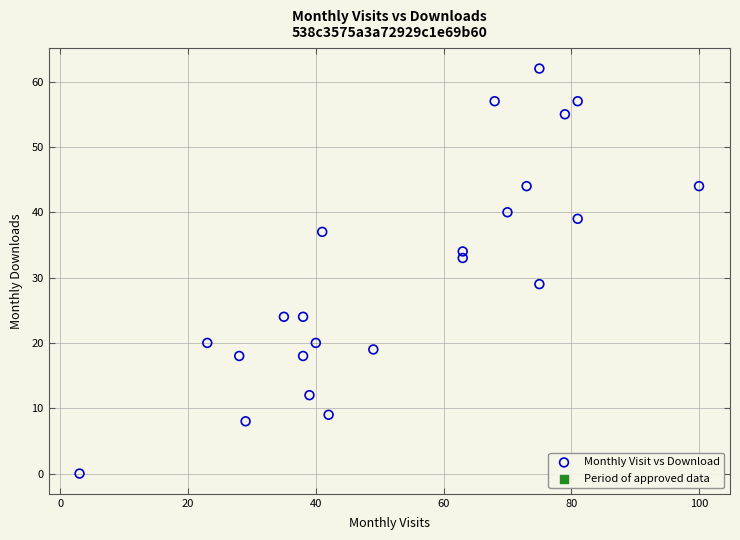

What is the range of Y values (max minus min)?

62